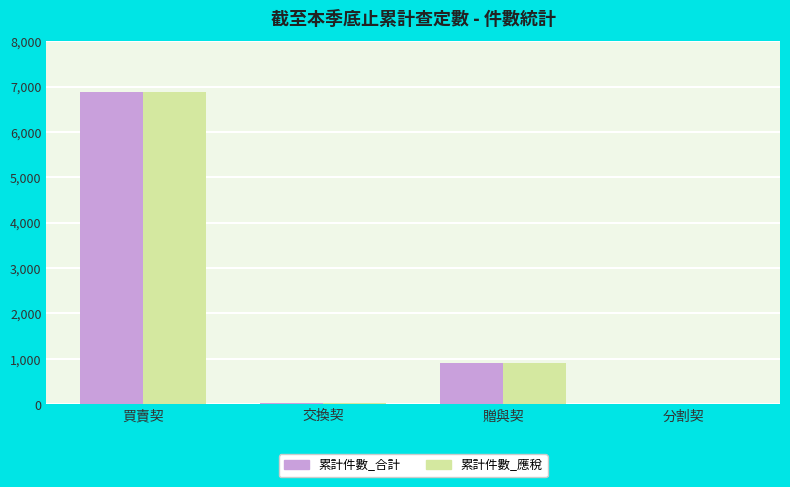

What is the sum of the 累計件數_應稅 values at 買賣契 and 交換契?

6909